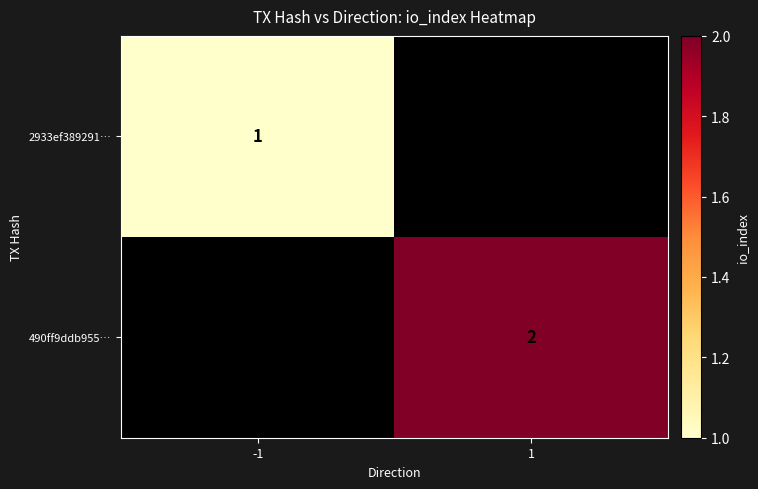

Is it true that 2933ef389291… equals 0.4 at -1?

False